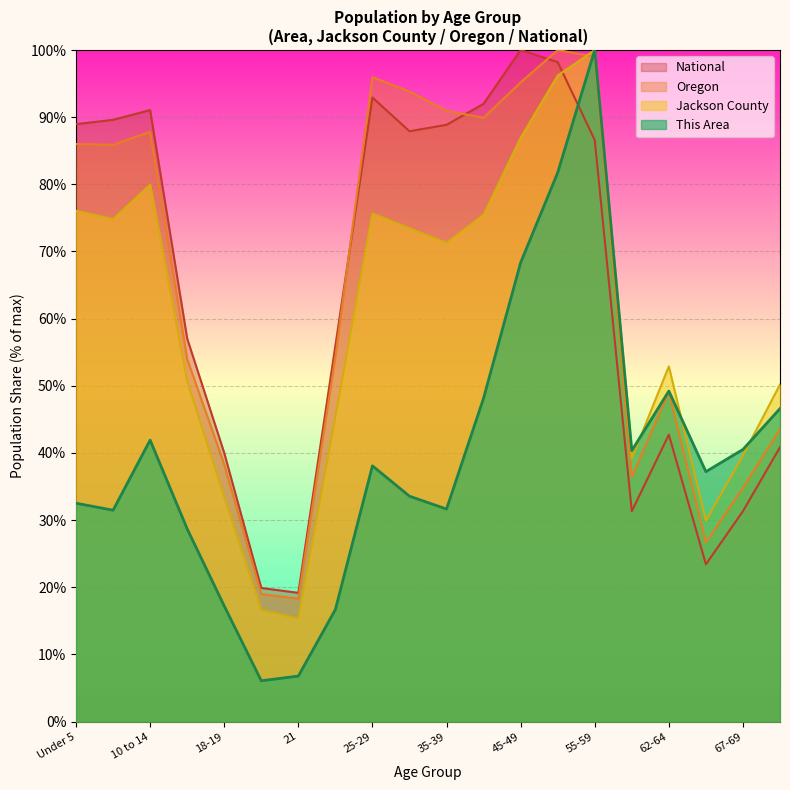

The National series shows 64.2 at 18-19. True or false?

False